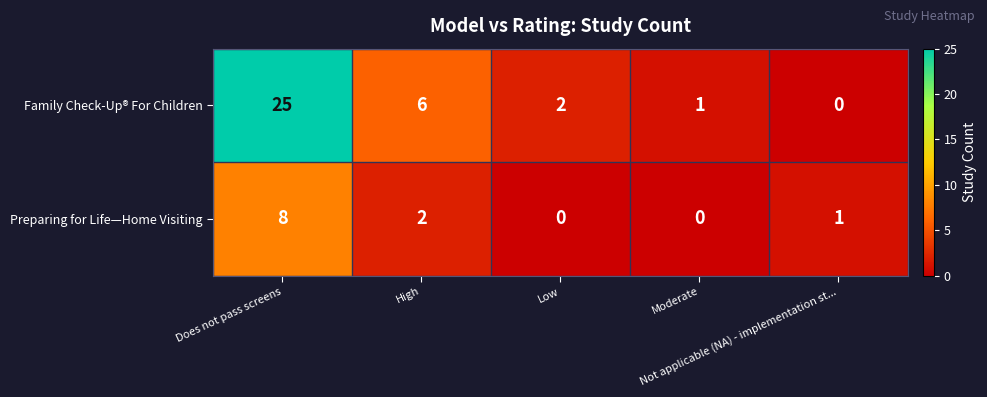

Which category has the highest value across all series?

Does not pass screens